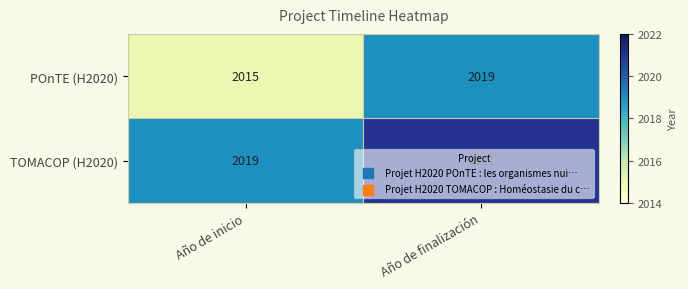

What is the total value across all series at Año de finalización?

4040